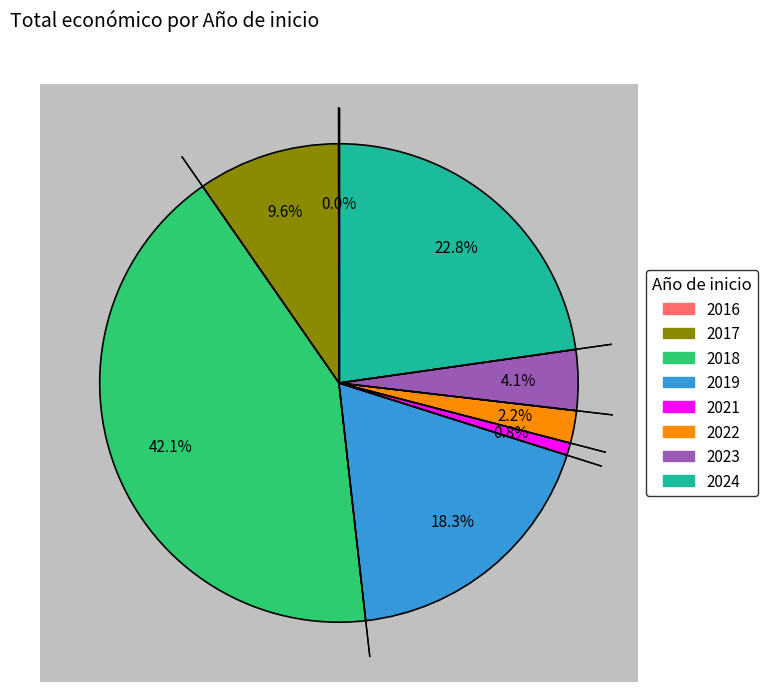

Count the number of slices in the pie.

8